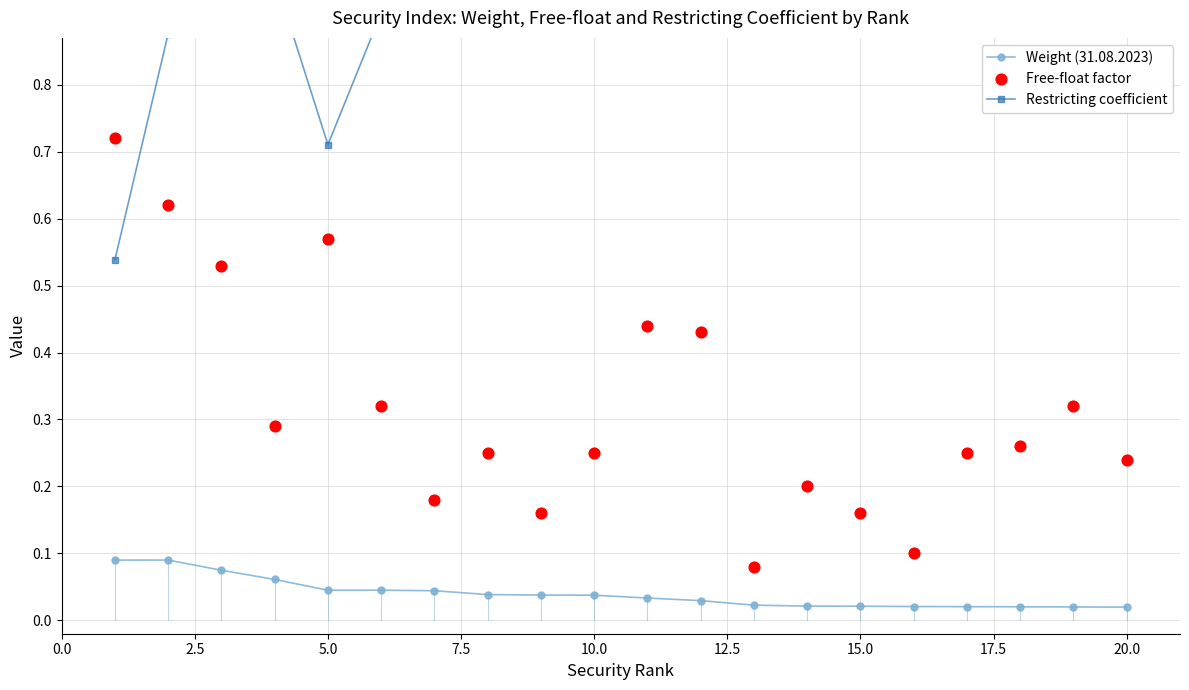

At how many categories does at least one series exceed 0?

20